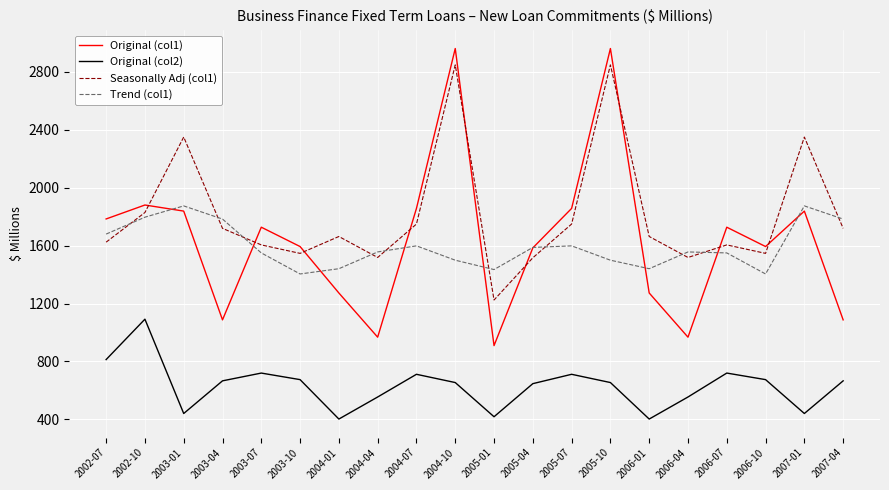

True or false: Seasonally Adj (col1) and Original (col2) intersect in this chart.

False